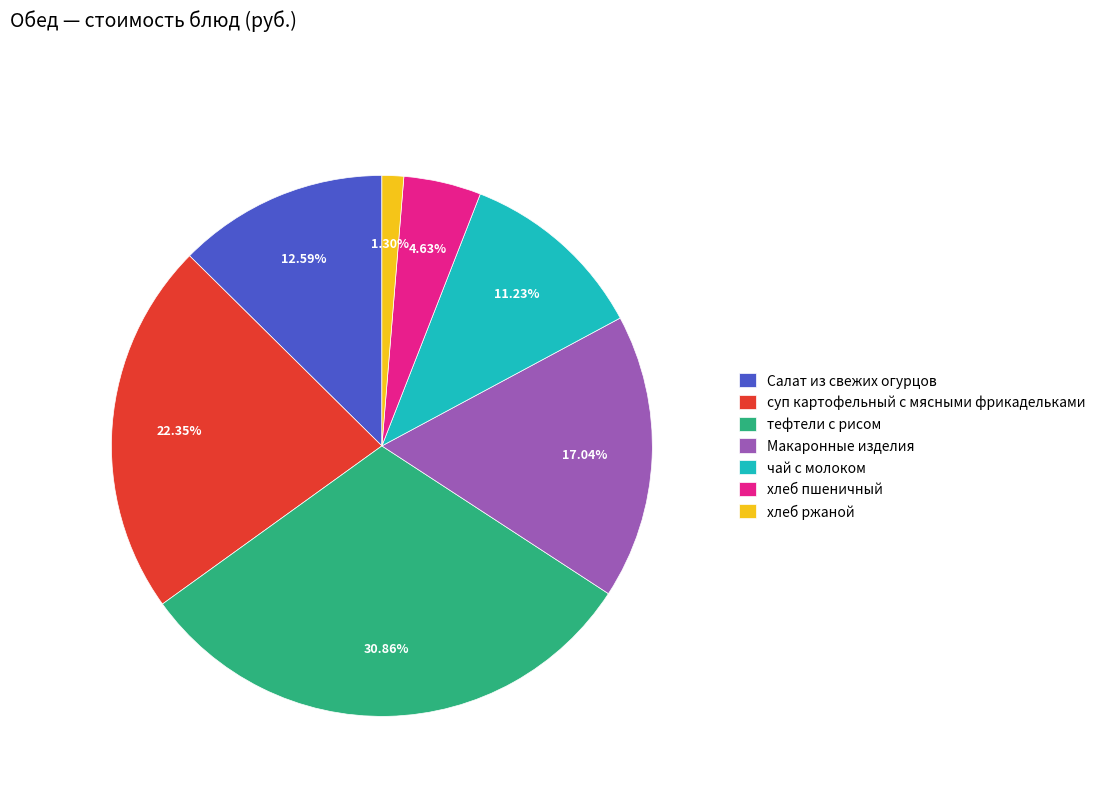

How much of the chart is everything except хлеб ржаной?

98.7%